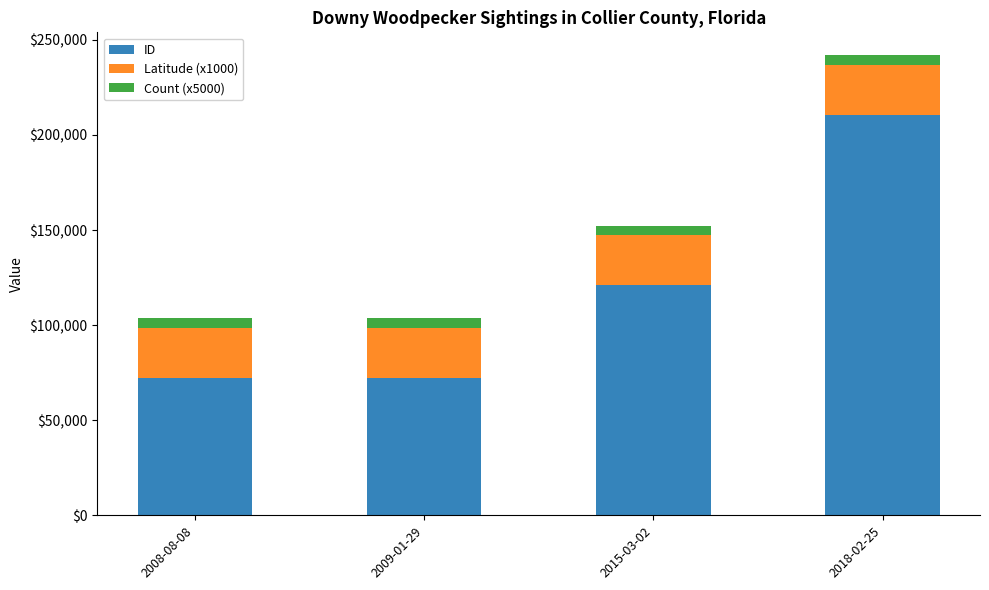

At which label does ID reach its peak?

2018-02-25